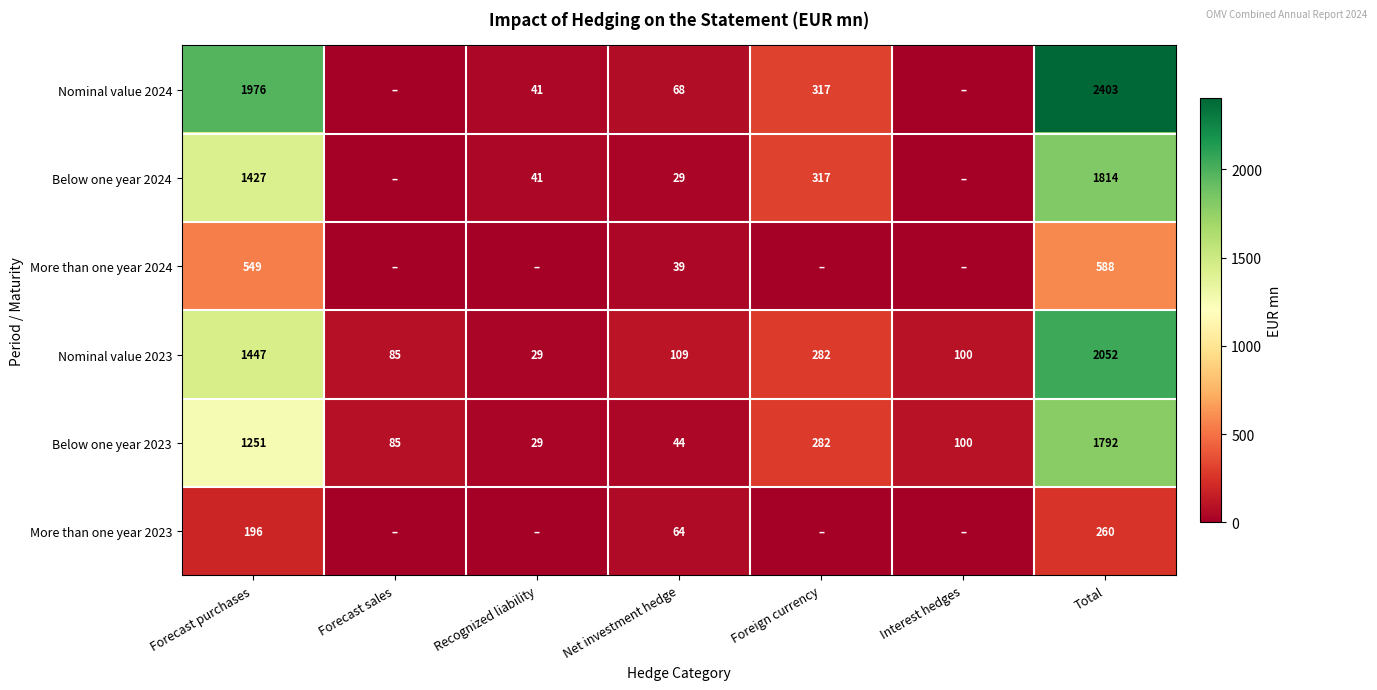

Rank the categories by Below one year 2023 value from highest to lowest.

Total, Forecast purchases, Foreign currency, Interest hedges, Forecast sales, Net investment hedge, Recognized liability